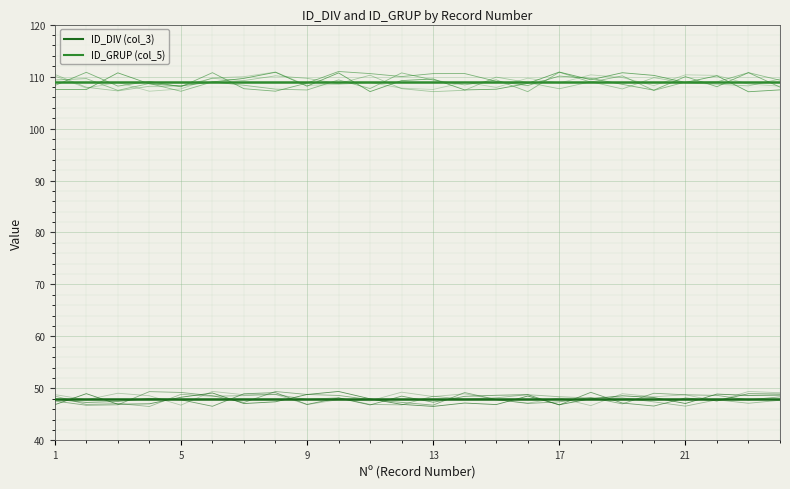

What are all the series names shown in the legend?

ID_DIV (col_3), ID_GRUP (col_5)